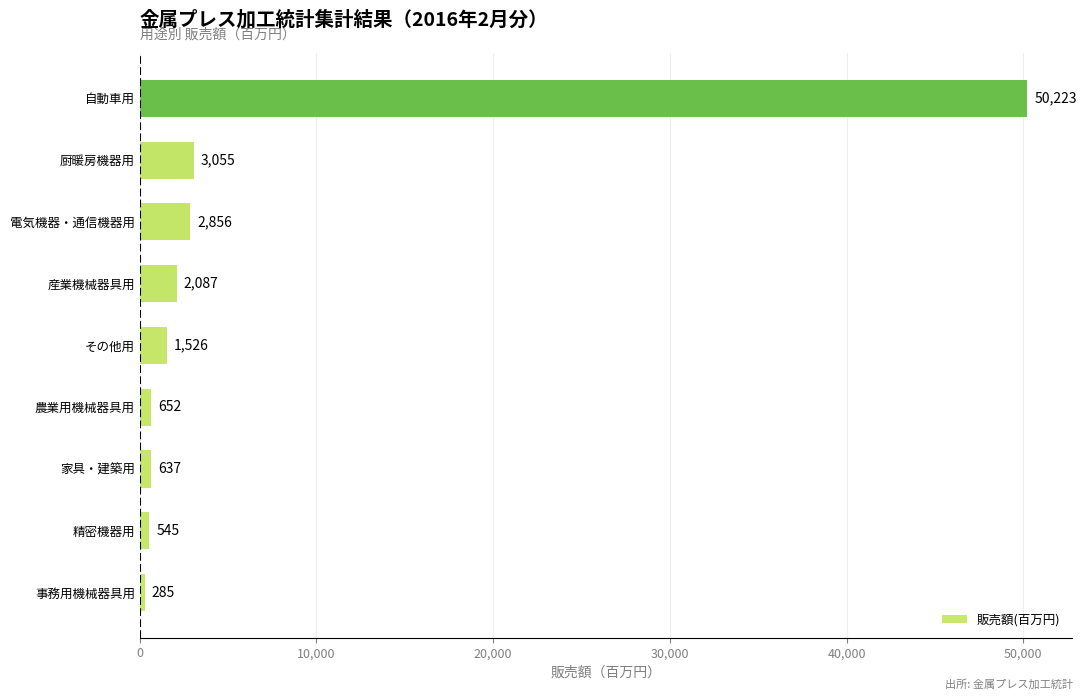

Are the bars grouped side by side (vs. stacked)?

No